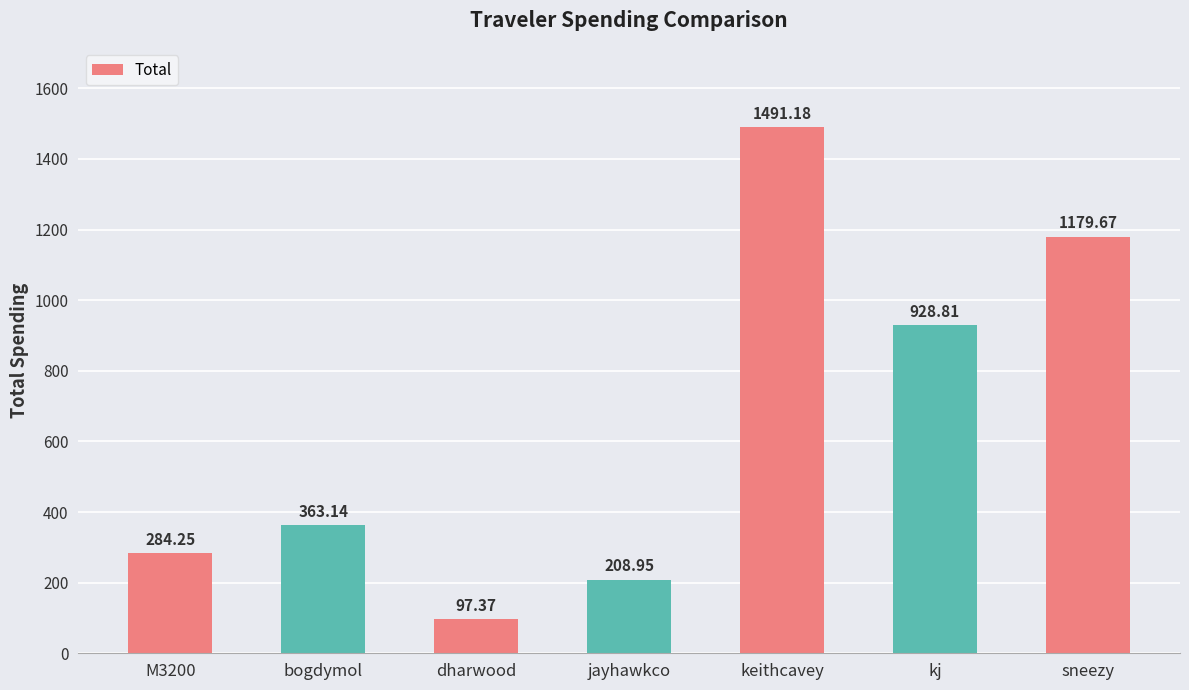

How many bars are there in total?

7